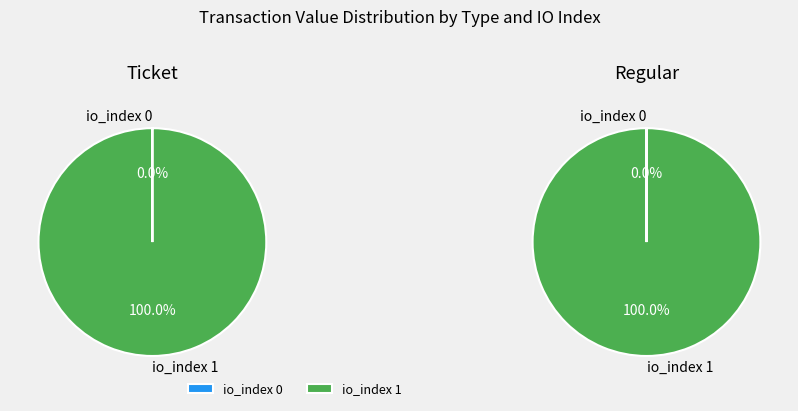

True or false: io_index 1 accounts for 100% of the total.

True